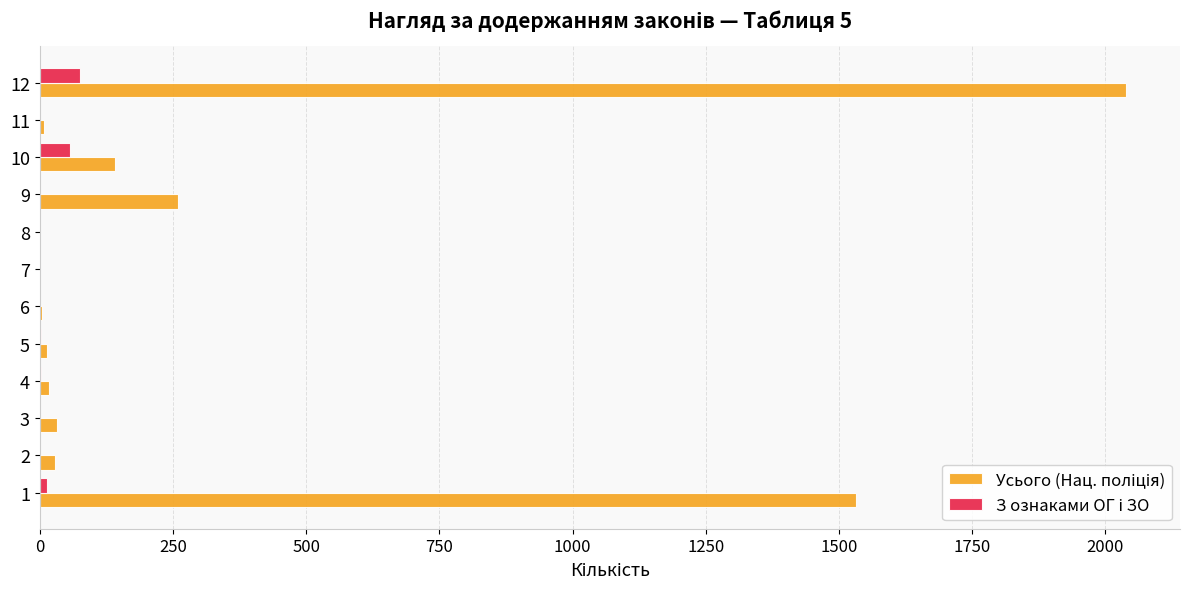

At which category is the sum across all series the highest?

12